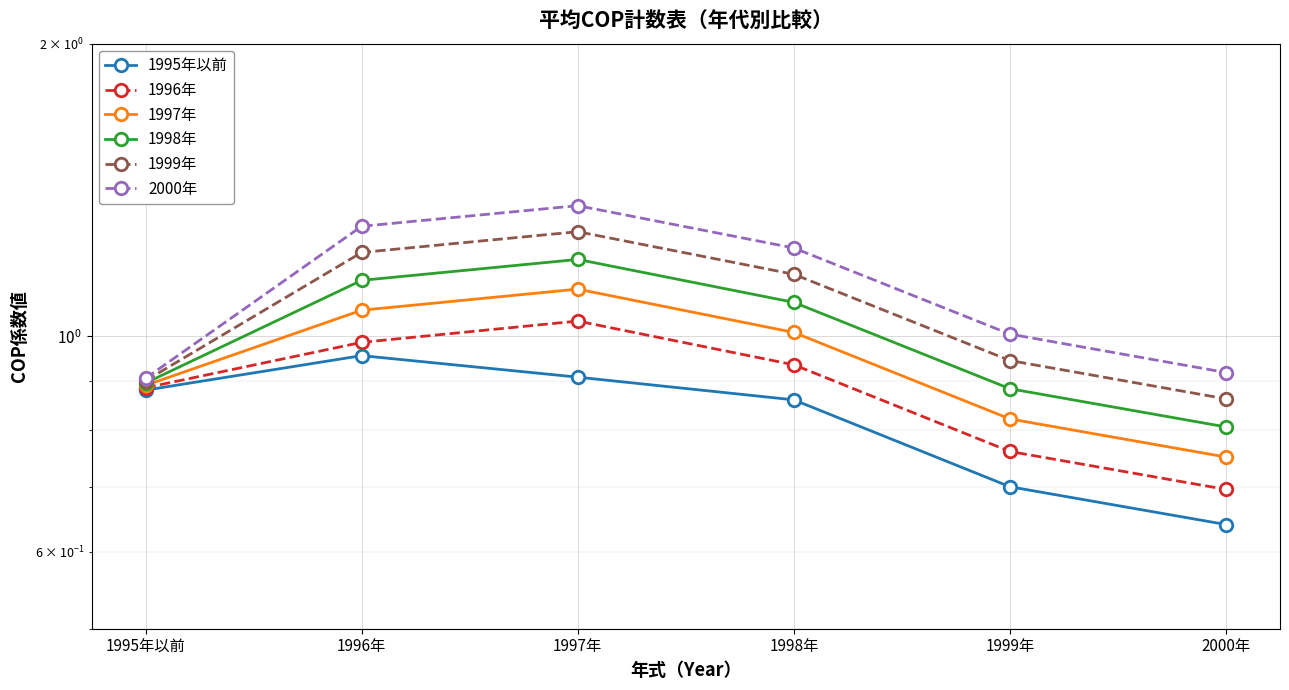

What are all the series names shown in the legend?

1995年以前, 1996年, 1997年, 1998年, 1999年, 2000年